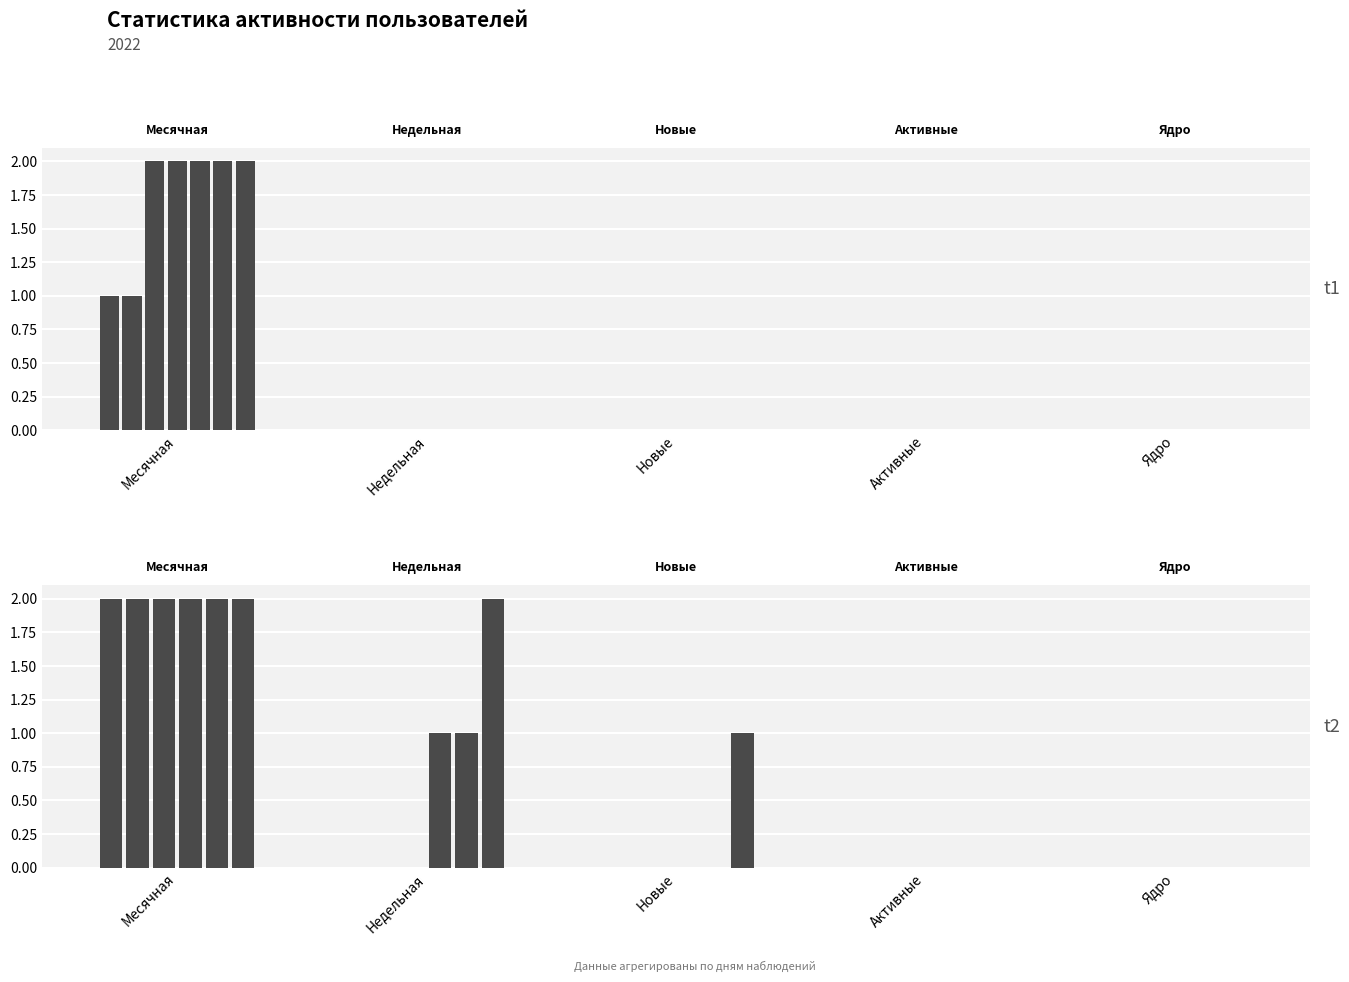

Is the value of Месячная at 2022-11-30 greater than the value of Недельная at 2022-11-28?

Yes